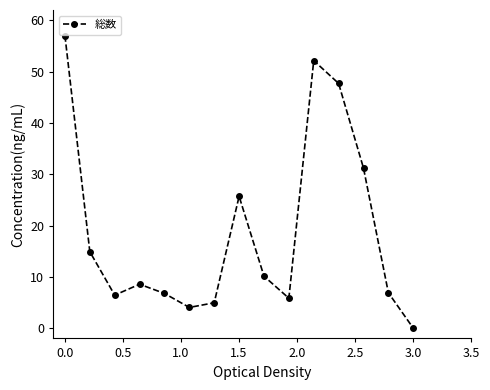

What is the difference between the maximum and minimum values?

57.0